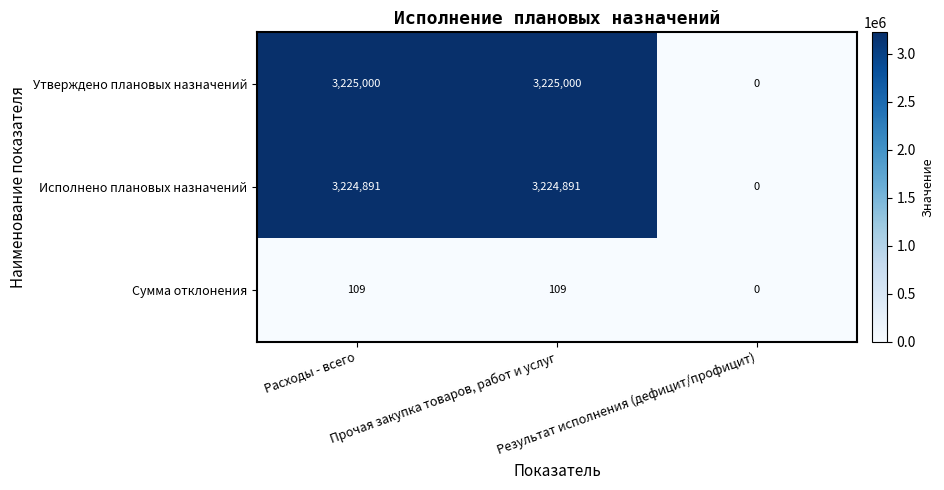

What is the highest value of the Исполнено плановых назначений series?

3224891